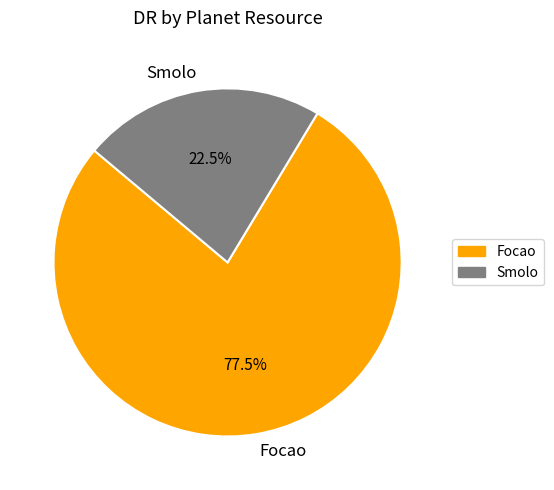

How much of the chart is everything except Smolo?

77.5%